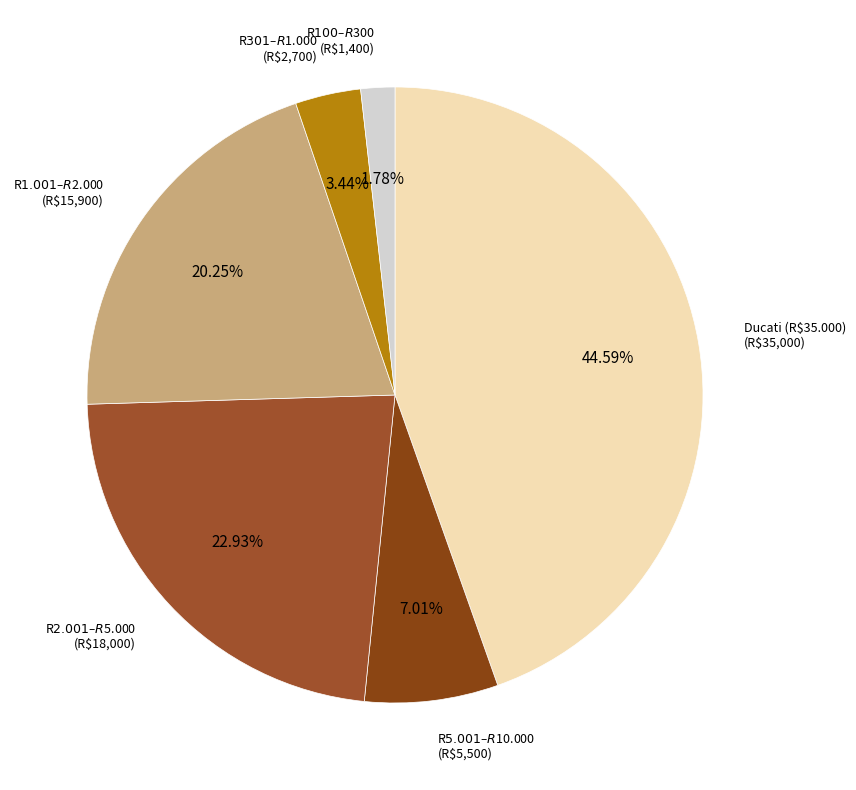

How many segments does this pie chart have?

6